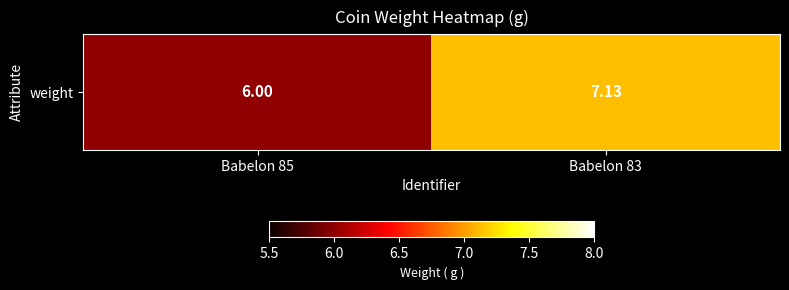

What value does the data have at Babelon 85?

6.0